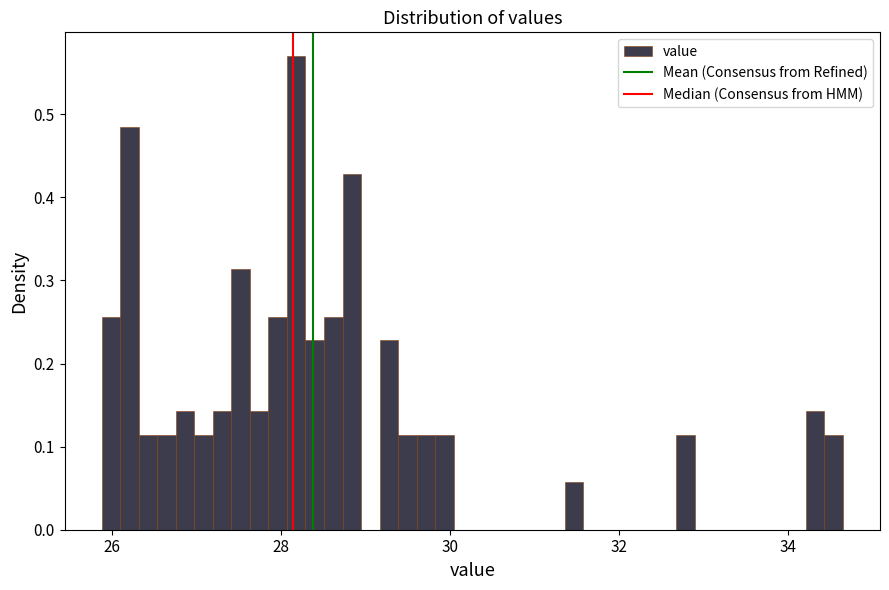

Read against the x-axis, roughly where is the centre of the tallest bar?

28.2